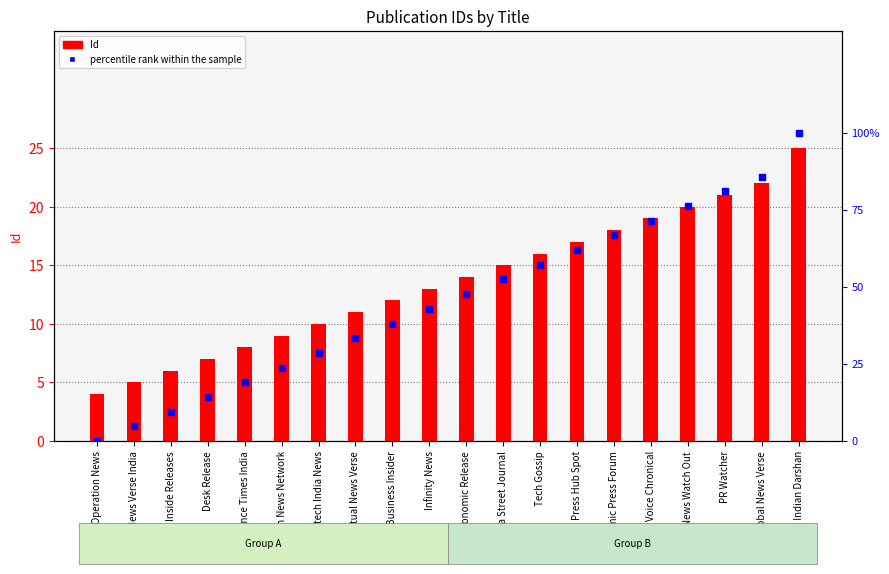

What are all the series names shown in the legend?

Id, percentile rank within the sample